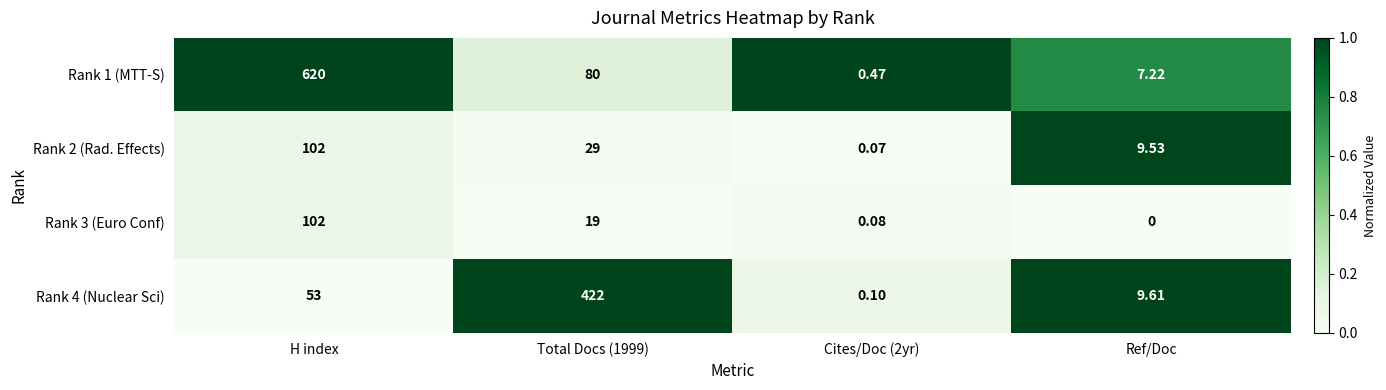

At which label does Rank 3 (Euro Conf) reach its minimum?

Ref/Doc